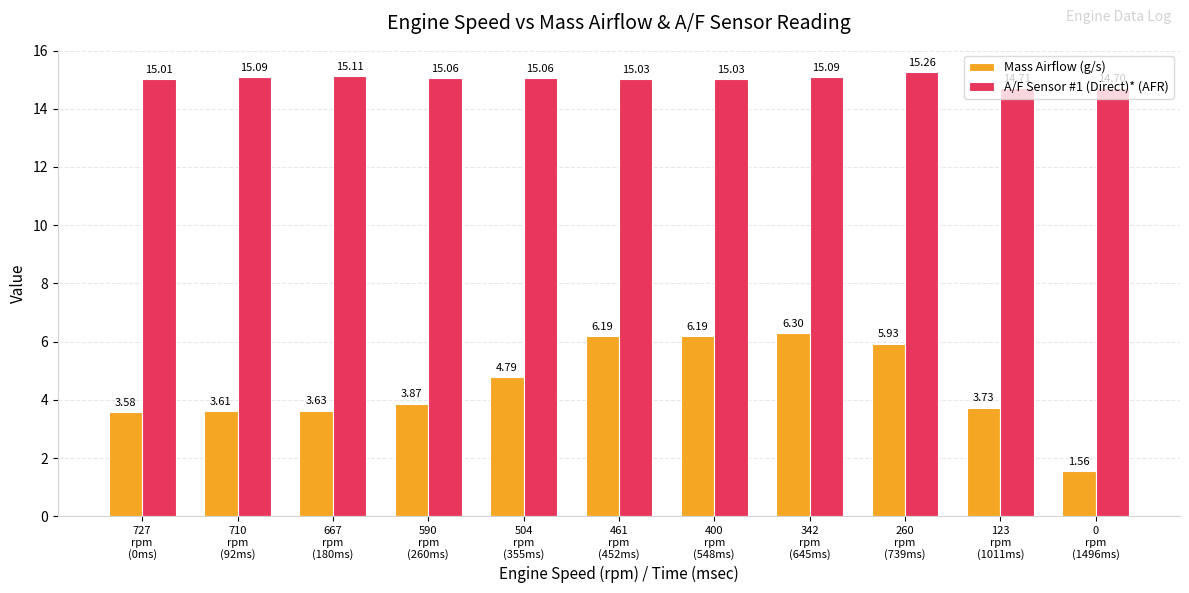

Count the number of categories in the chart.

11